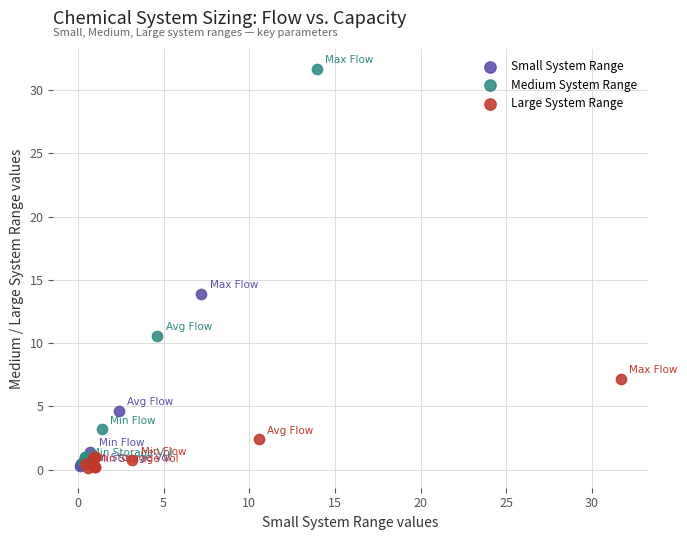

Which series has the widest spread of Y values?

Medium System Range